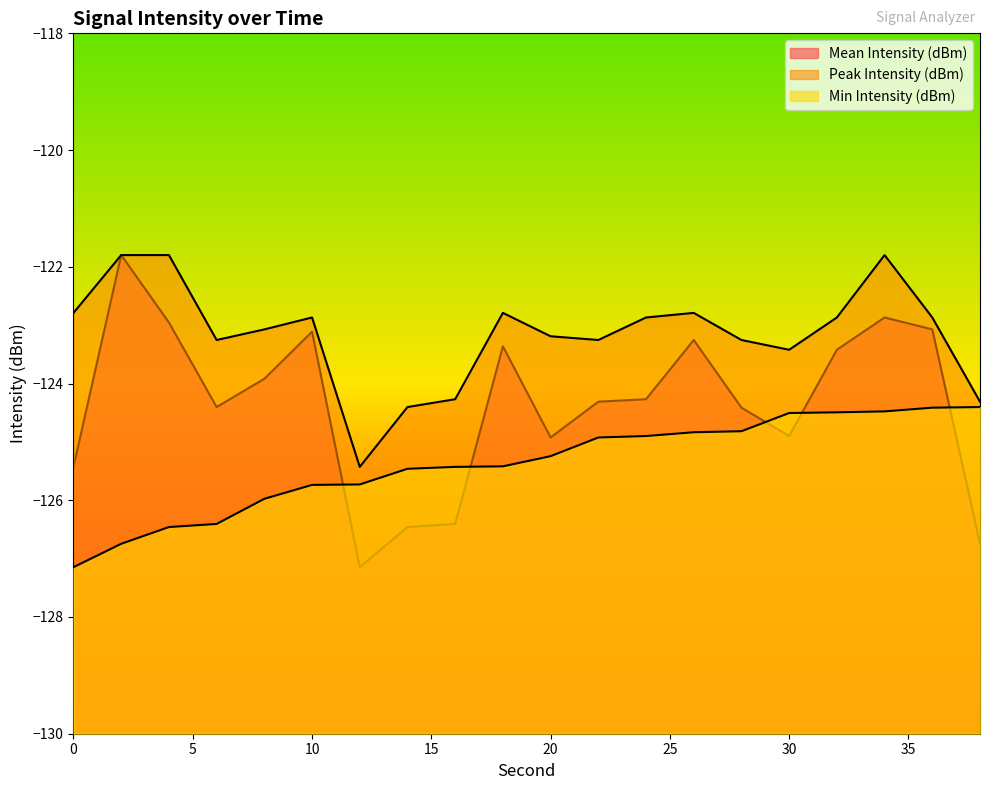

What is the sum of the Mean Intensity (dBm) values at 8 and 34?

-246.8